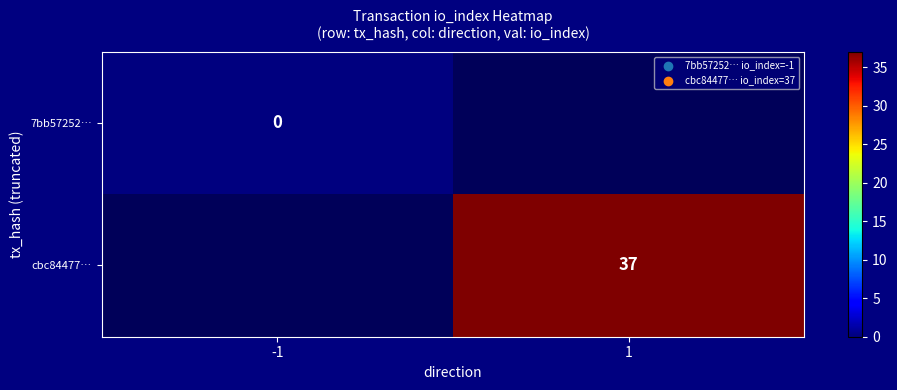

The value of cbc84477… at 1 is 37. True or false?

True